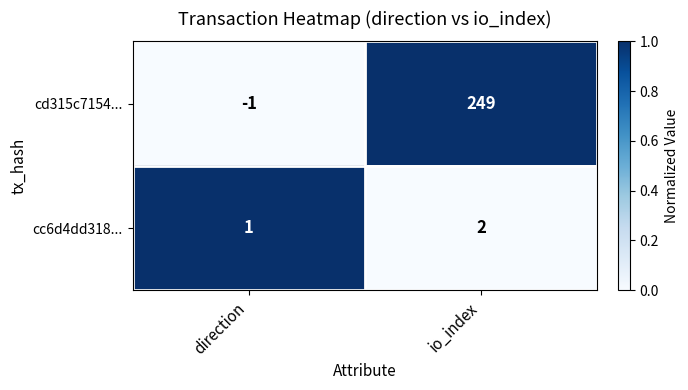

Reading left to right, transcribe all the data shown in this chart.

cd315c7154...: -1	249
cc6d4dd318...: 1	2